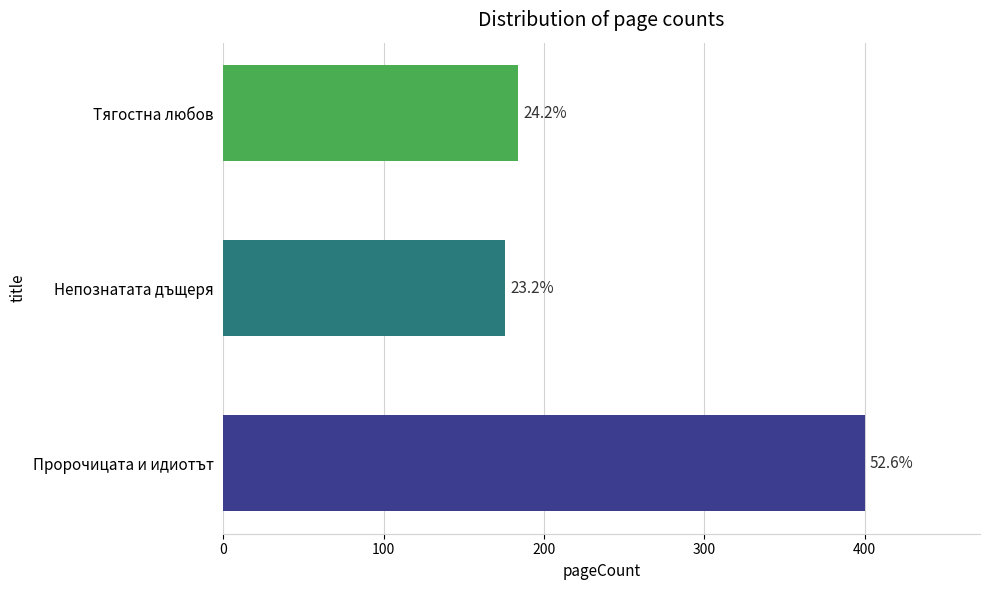

Does the chart contain any negative values?

No